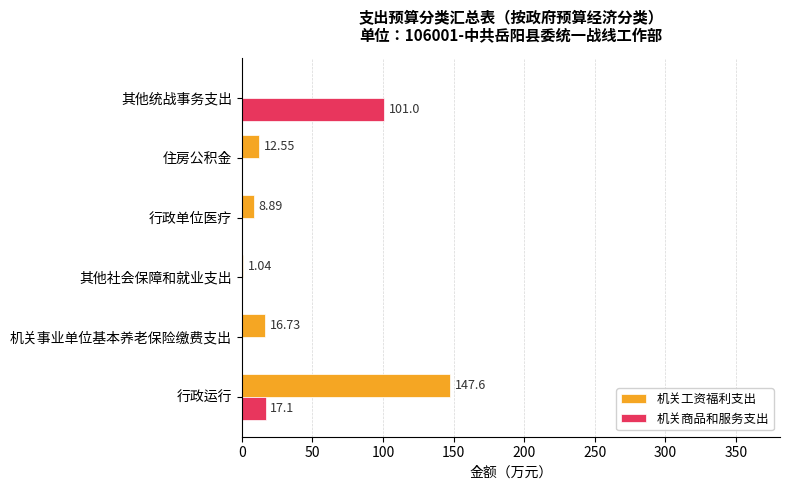

Between 机关事业单位基本养老保险缴费支出 and 其他社会保障和就业支出, which series saw the biggest shift?

机关工资福利支出